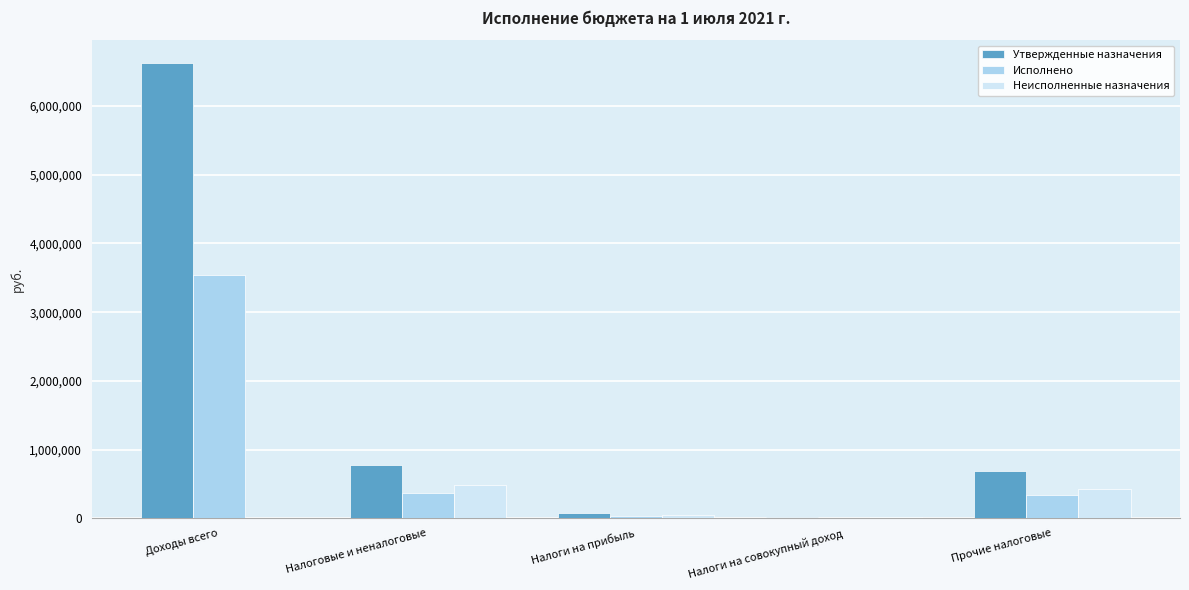

Are the bars grouped side by side (vs. stacked)?

Yes